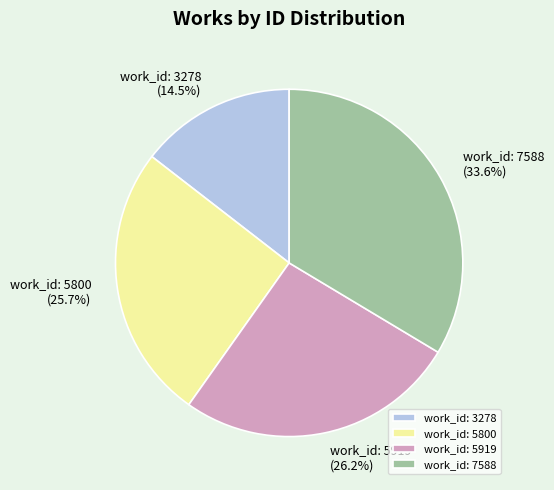

The work_id: 5919 slice represents 26% of the pie. True or false?

True